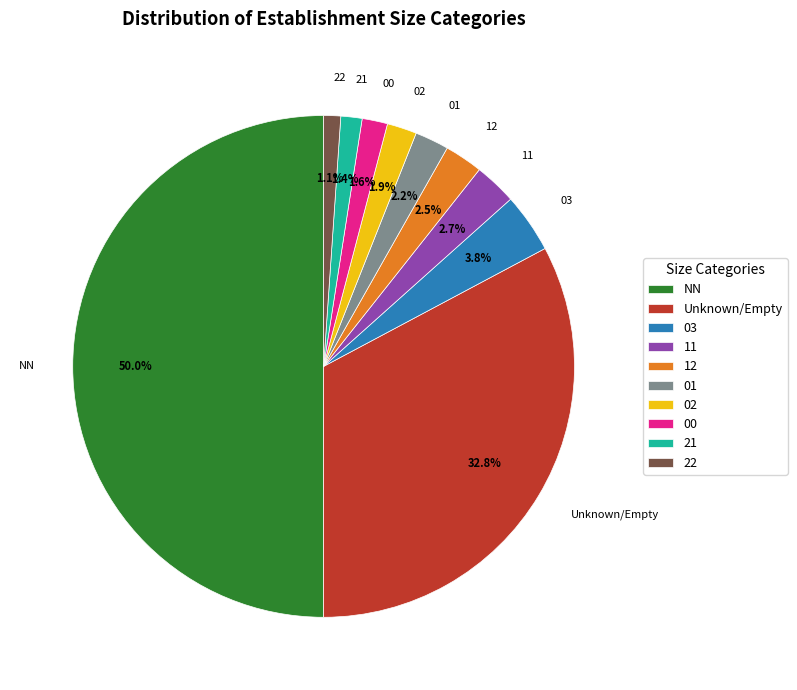

Between 02 and 12, which is larger?

12